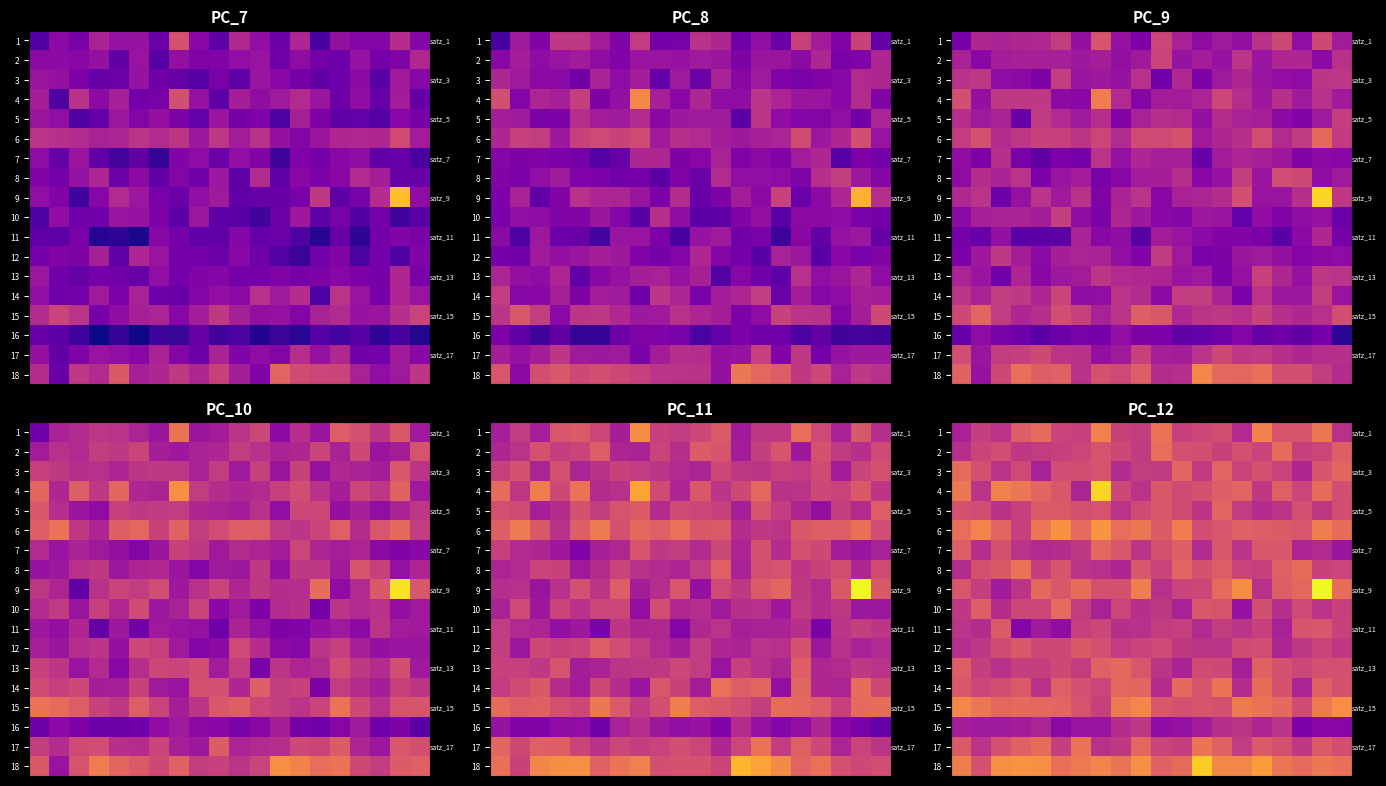

How many data points does each series have?

20